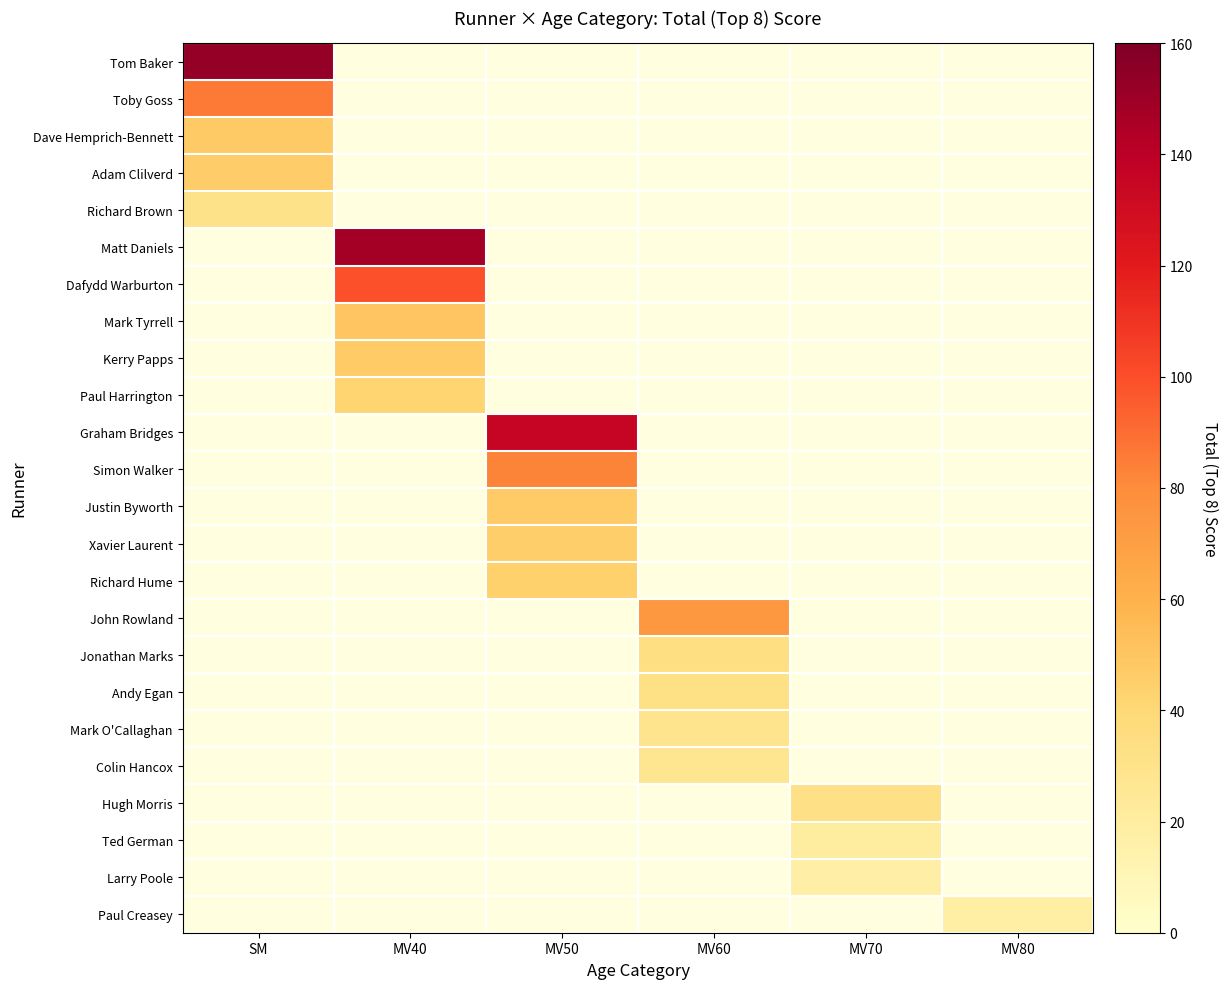

Which category has the highest value across all series?

SM